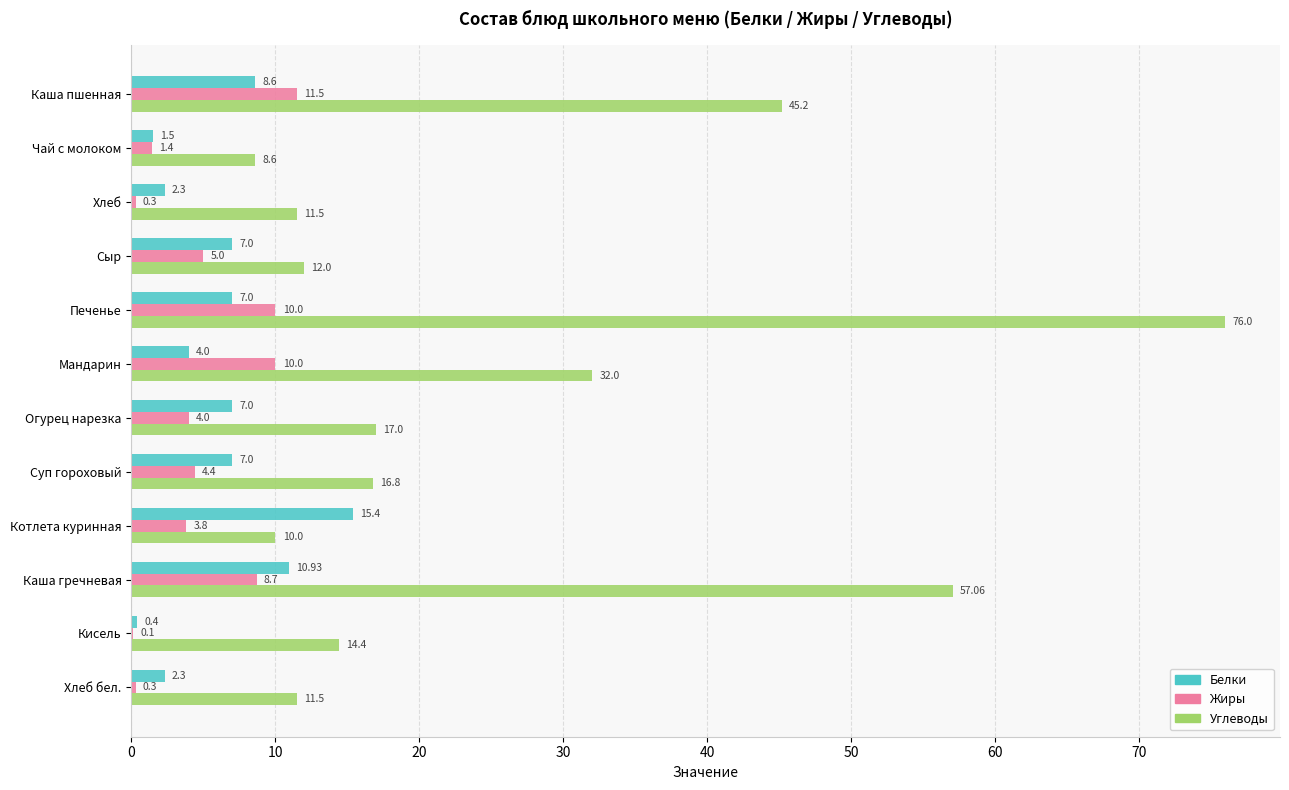

What is the sum of all Углеводы values?

312.1